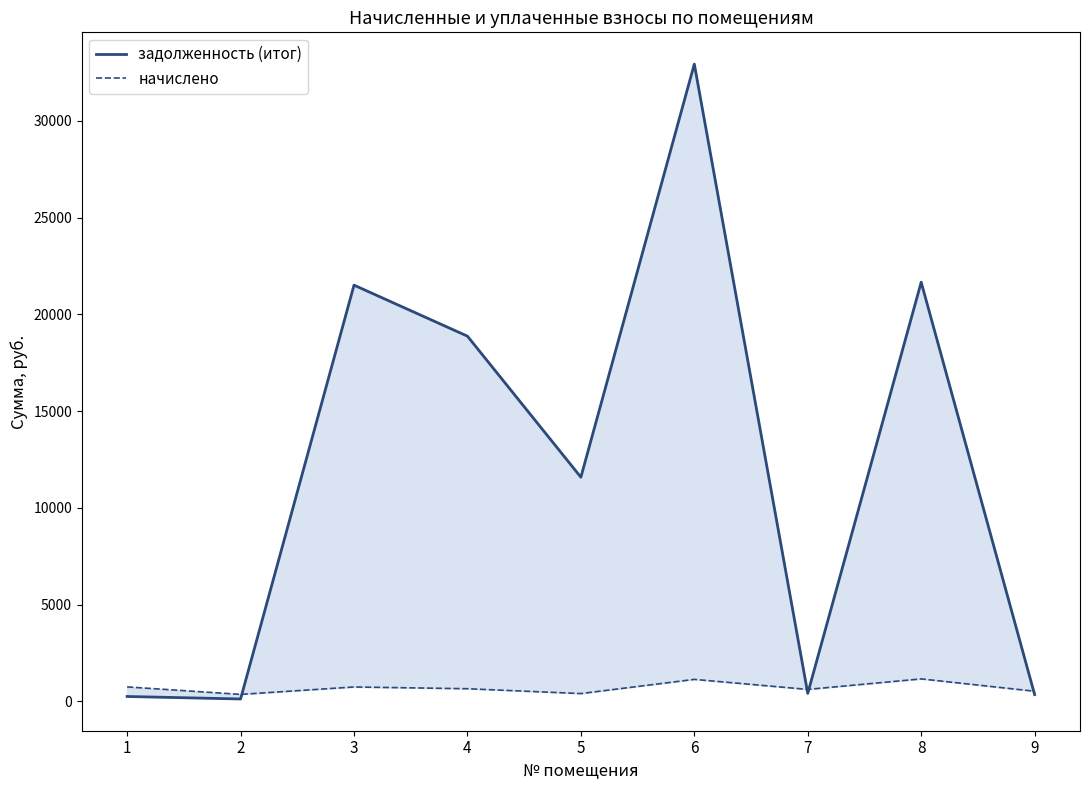

Which category has the lowest value in the начислено series?

2